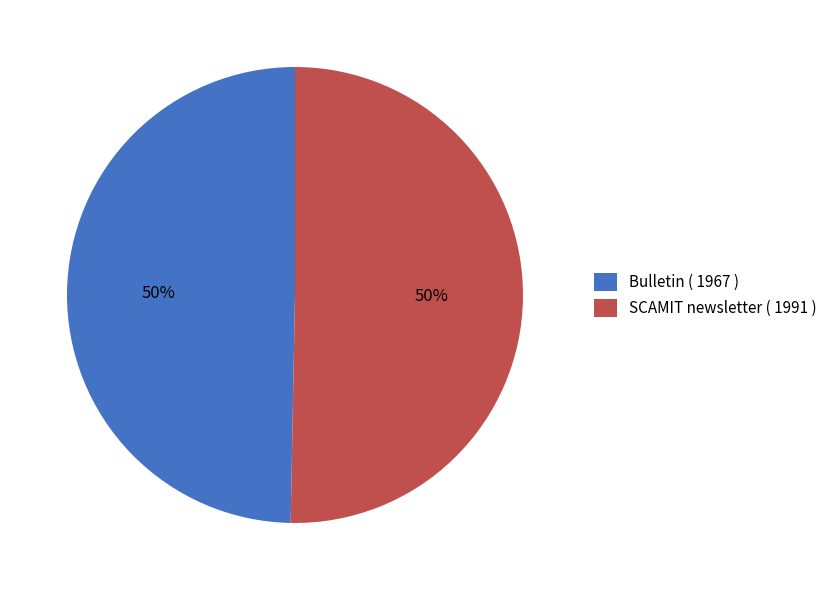

To the nearest percent, what portion does SCAMIT newsletter ( 1991 ) represent?

50%